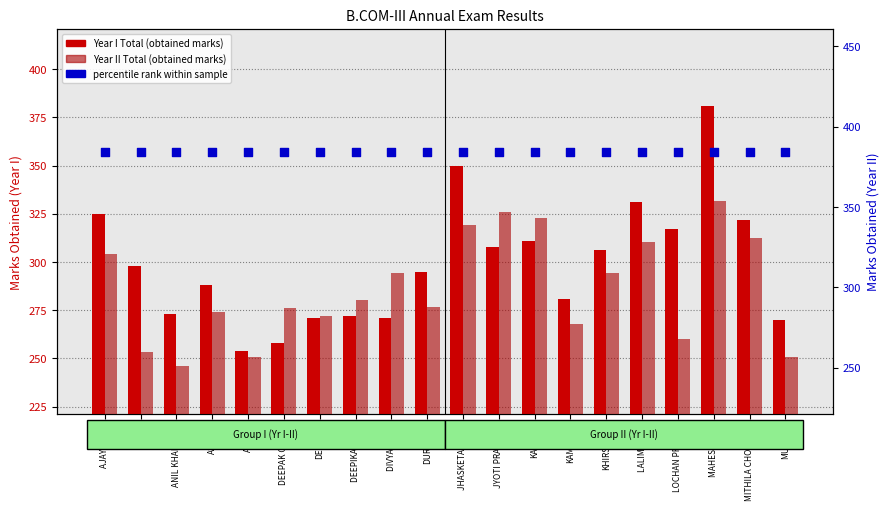

What is the total value across all series at LALIMA SAO?

1043